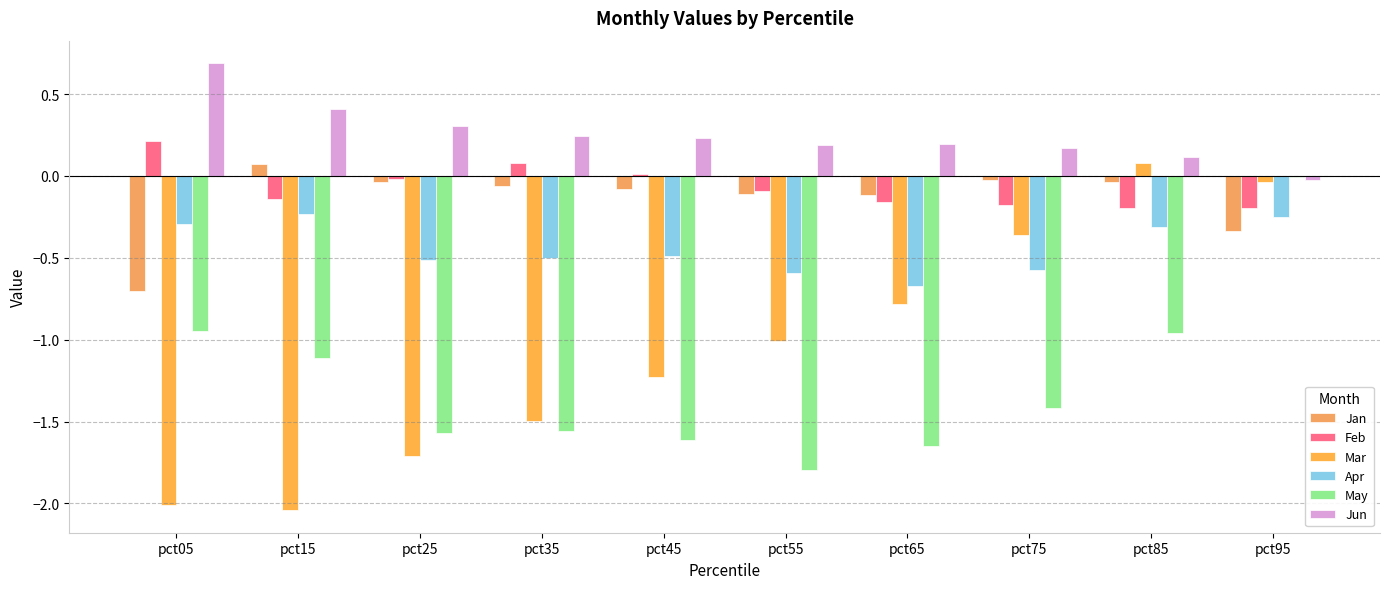

Are the bars horizontal?

No